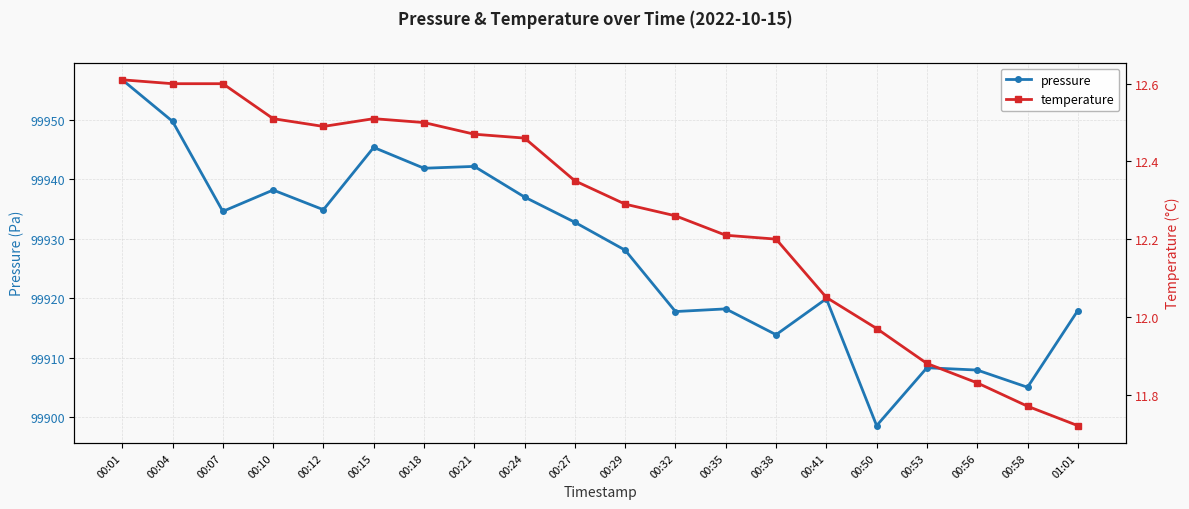

Reading left to right, extract all data points from this chart.

pressure: 00:01=99956.7	00:04=99949.7	00:07=99934.6	00:10=99938.2	00:12=99934.9	00:15=99945.4	00:18=99941.9	00:21=99942.2	00:24=99937.0	00:27=99932.8	00:29=99928.1	00:32=99917.8	00:35=99918.2	00:38=99913.9	00:41=99919.9	00:50=99898.6	00:53=99908.3	00:56=99907.9	00:58=99905.1	01:01=99917.9
temperature: 00:01=12.6	00:04=12.6	00:07=12.6	00:10=12.5	00:12=12.5	00:15=12.5	00:18=12.5	00:21=12.5	00:24=12.5	00:27=12.3	00:29=12.3	00:32=12.3	00:35=12.2	00:38=12.2	00:41=12.1	00:50=12.0	00:53=11.9	00:56=11.8	00:58=11.8	01:01=11.7